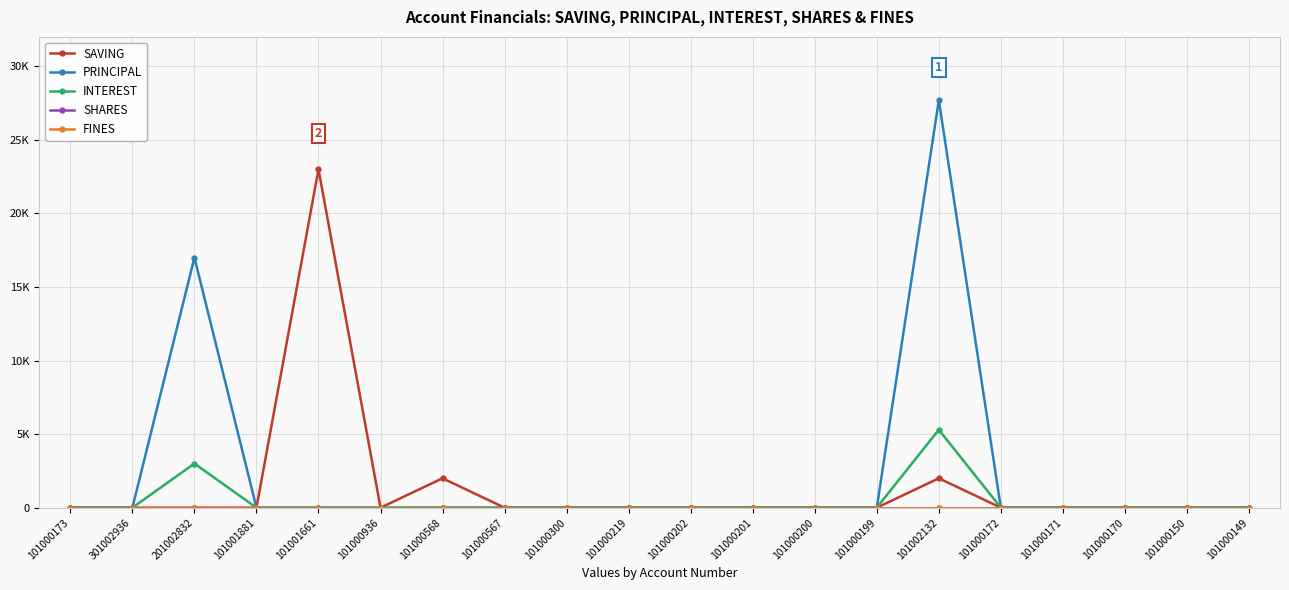

Reading left to right, what are all the values shown in this chart?

SAVING: 0	0	0	0	23000	0	2000	0	0	0	0	0	0	0	2000	0	0	0	0	0
PRINCIPAL: 0	0	17000	0	0	0	0	0	0	0	0	0	0	0	27700	0	0	0	0	0
INTEREST: 0	0	3000	0	0	0	0	0	0	0	0	0	0	0	5300	0	0	0	0	0
SHARES: 0	0	0	0	0	0	0	0	0	0	0	0	0	0	0	0	0	0	0	0
FINES: 0	0	0	0	0	0	0	0	0	0	0	0	0	0	0	0	0	0	0	0